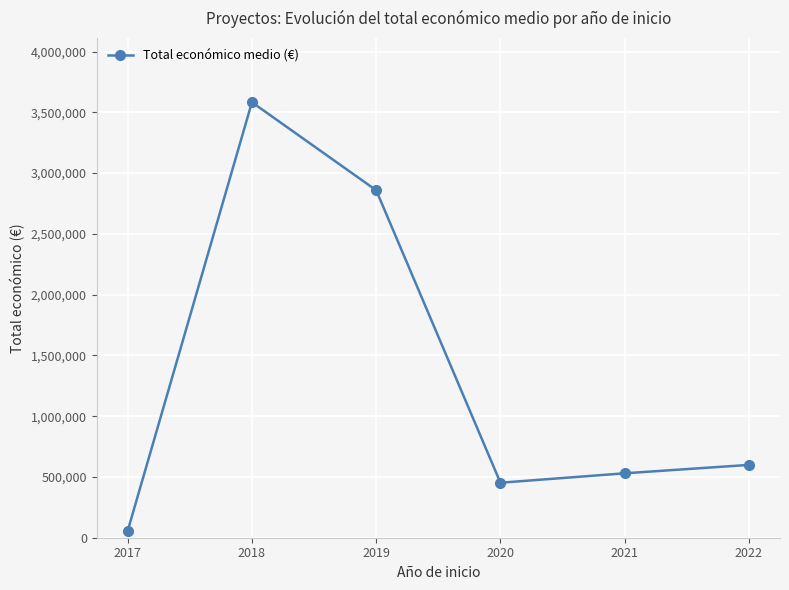

What is the approximate value at 2018, to the nearest 100?

3583000